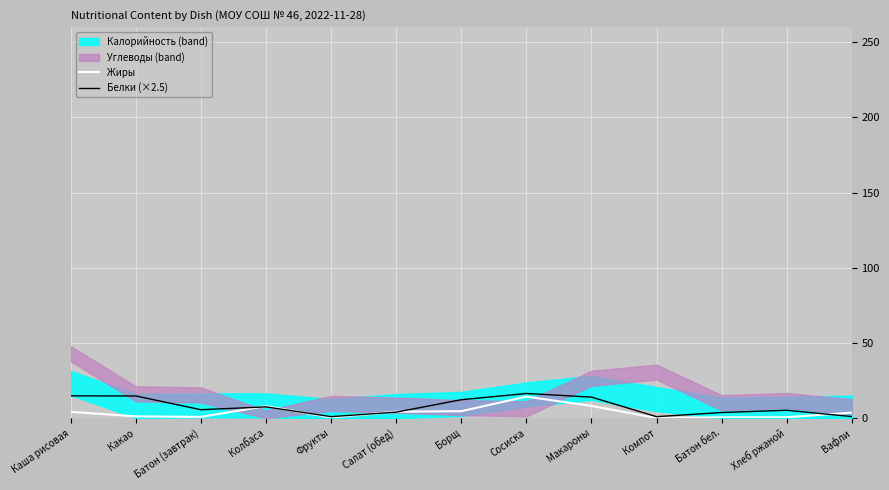

Which category has the lowest value in the Белки (×2.5) series?

Фрукты